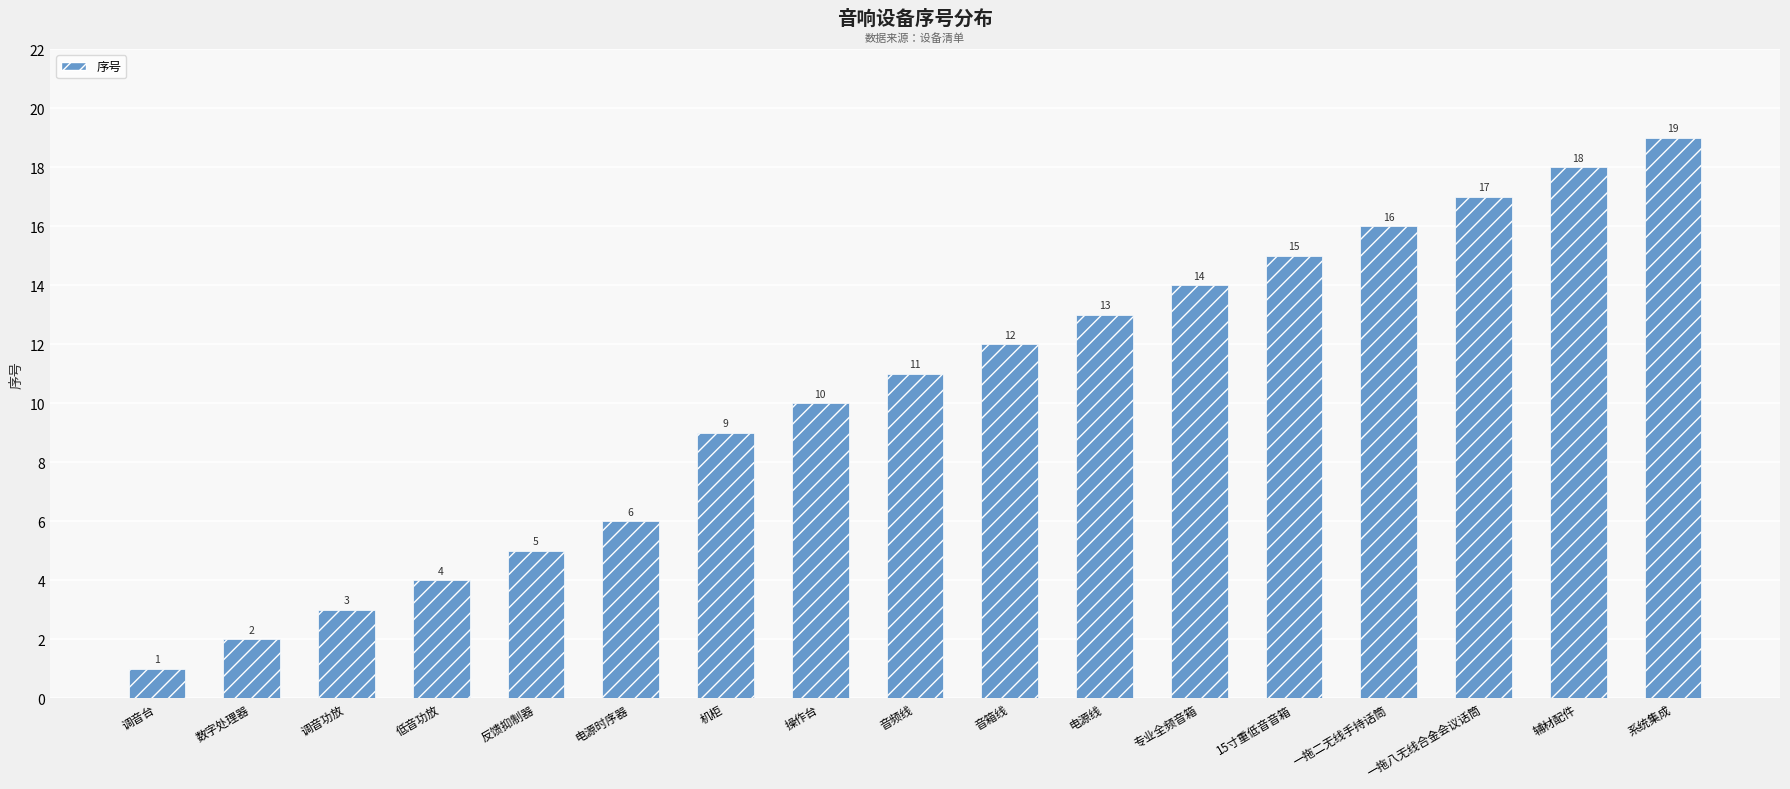

The chart shows a value of 2 at 反馈抑制器. True or false?

False